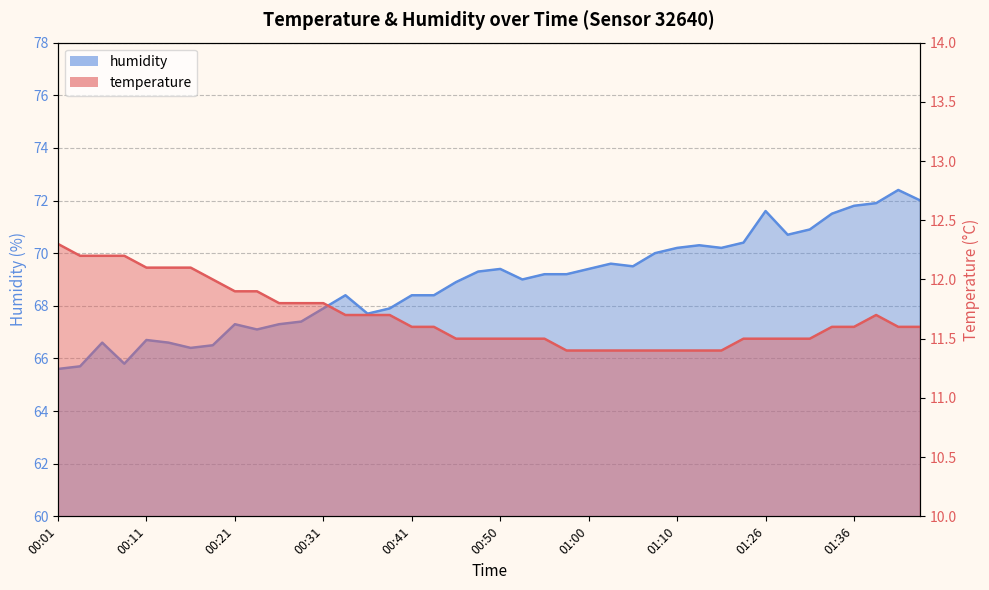

Which category has the highest value across all series?

01:42